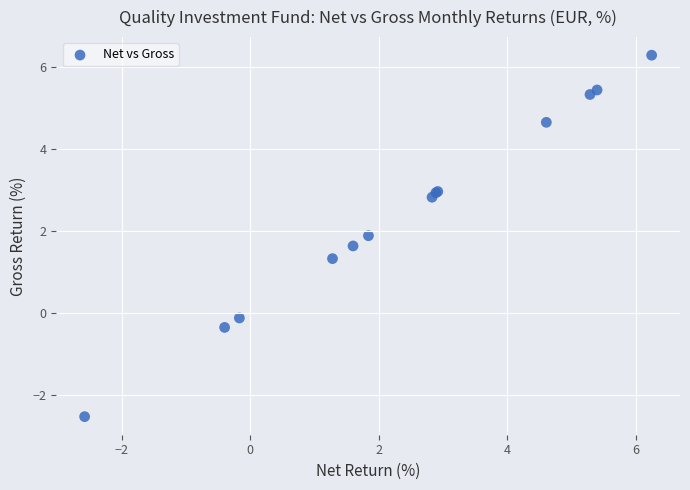

What Y value in the scatter plot is closest to 1?

1.3